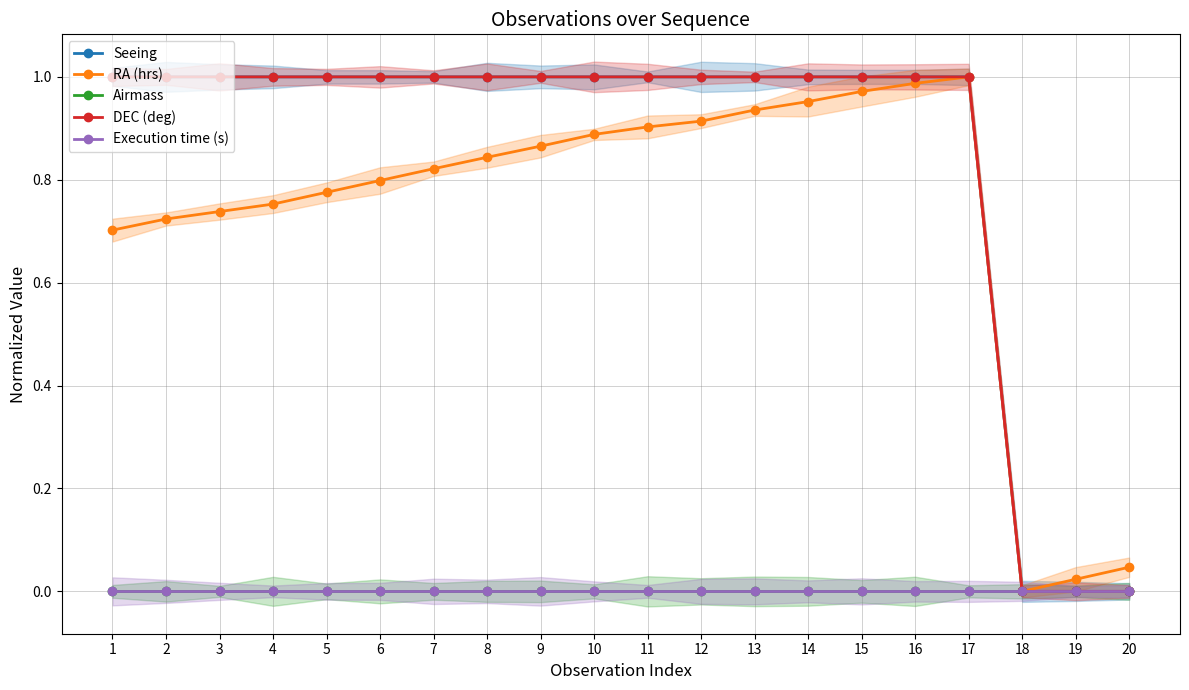

Which series has the widest spread of values?

Seeing